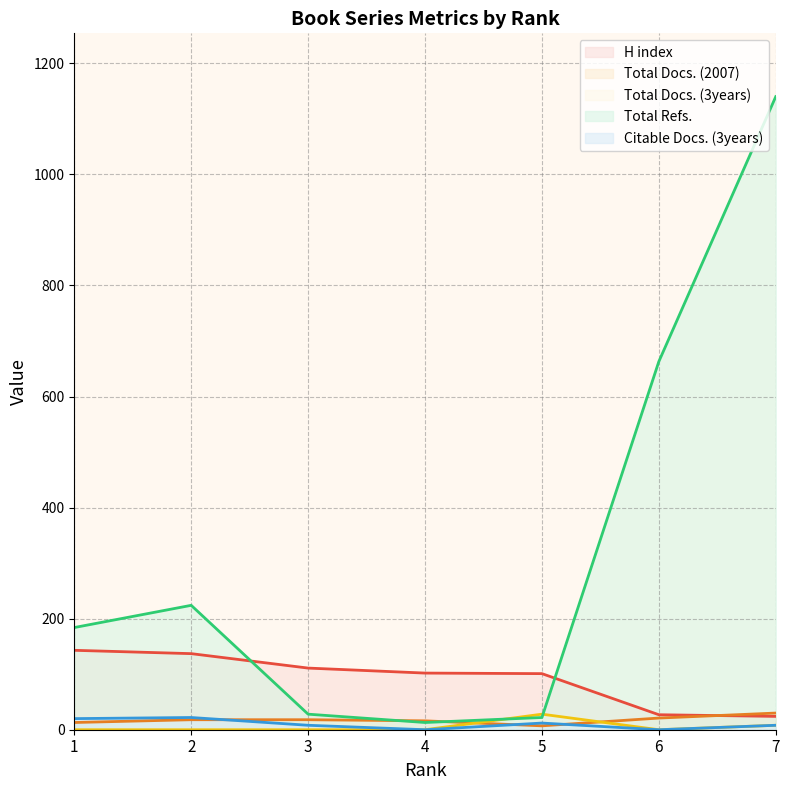

Which series has the largest range (max minus min)?

Total Refs.